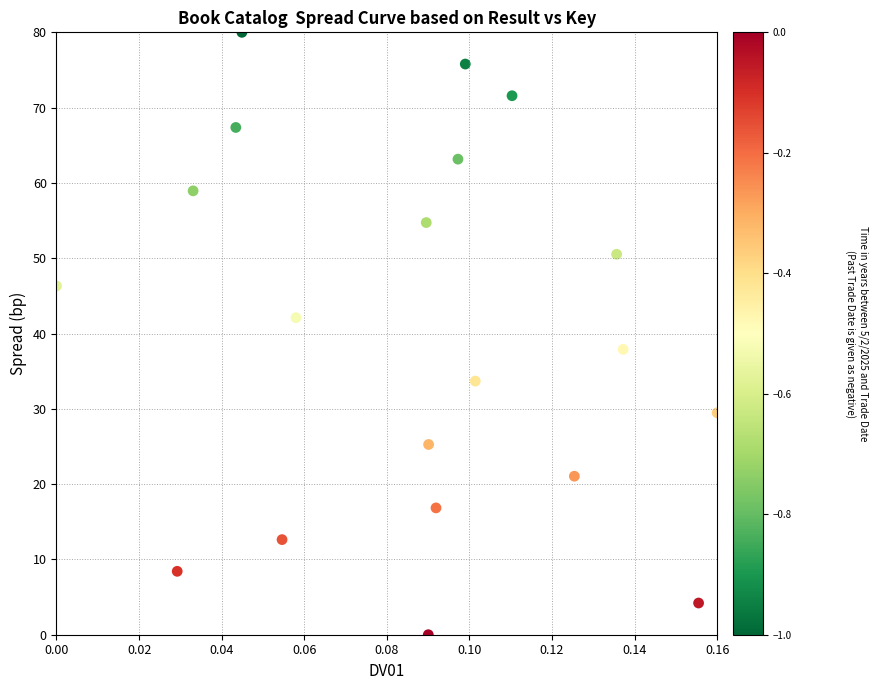

List the coordinates of all points as (X, Y) pairs, reading left to right.

(0.0, 46.3)  (0.0, 8.4)  (0.0, 58.9)  (0.0, 67.4)  (0.0, 80.0)  (0.1, 12.6)  (0.1, 42.1)  (0.1, 54.7)  (0.1, 0.0)  (0.1, 25.3)  (0.1, 16.8)  (0.1, 63.2)  (0.1, 75.8)  (0.1, 33.7)  (0.1, 71.6)  (0.1, 21.1)  (0.1, 50.5)  (0.1, 37.9)  (0.2, 4.2)  (0.2, 29.5)